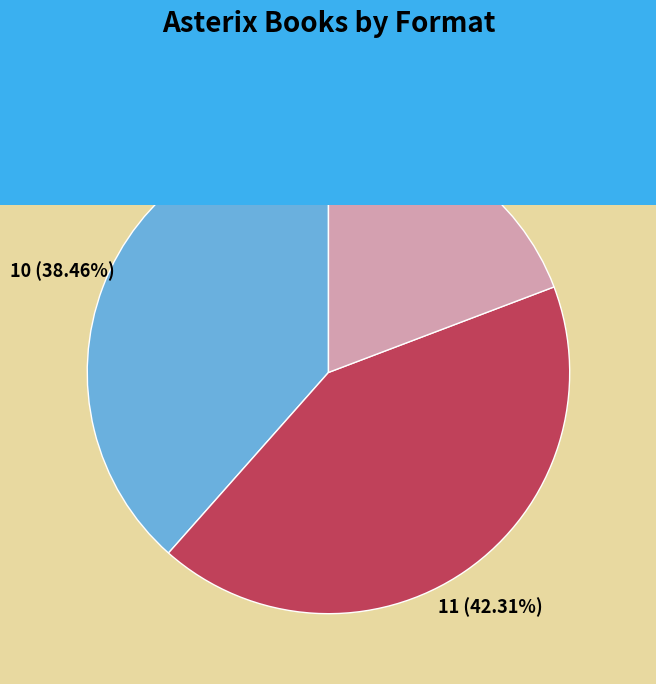

Approximately how many times larger is the value at Hardcover compared to Fixed Layout eBook?

2.0